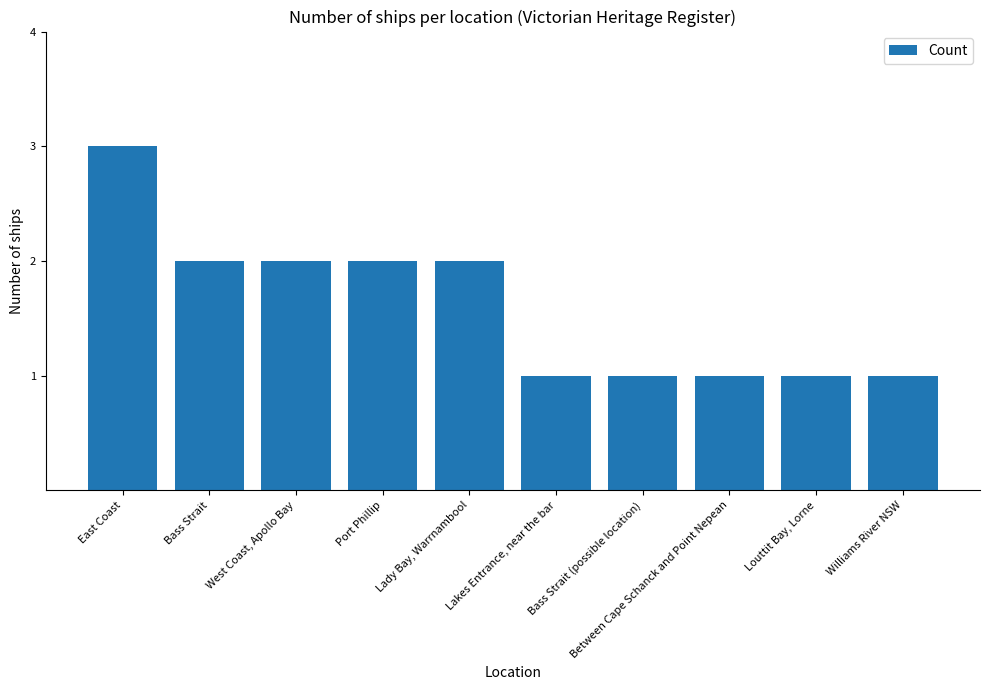

What is the label of the 9th bar from the right?

Bass Strait